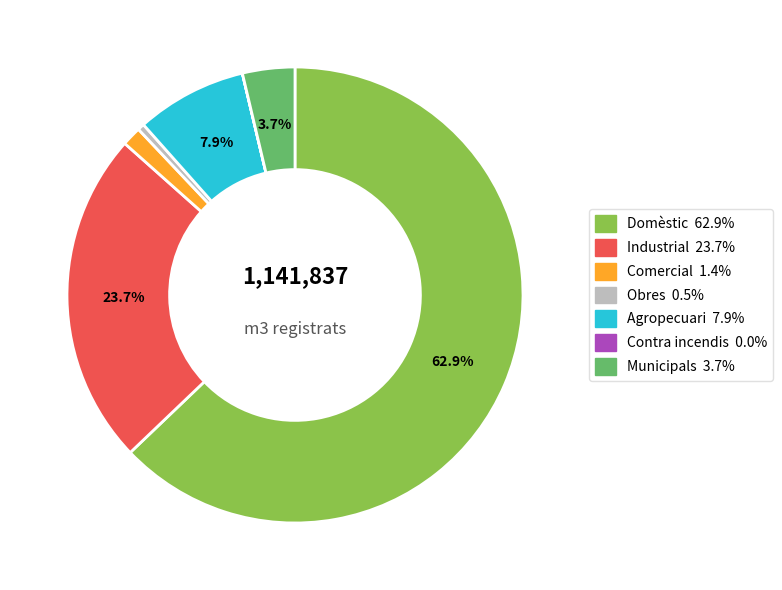

To the nearest percent, what is the difference between the largest and smallest slice percentages?

63%